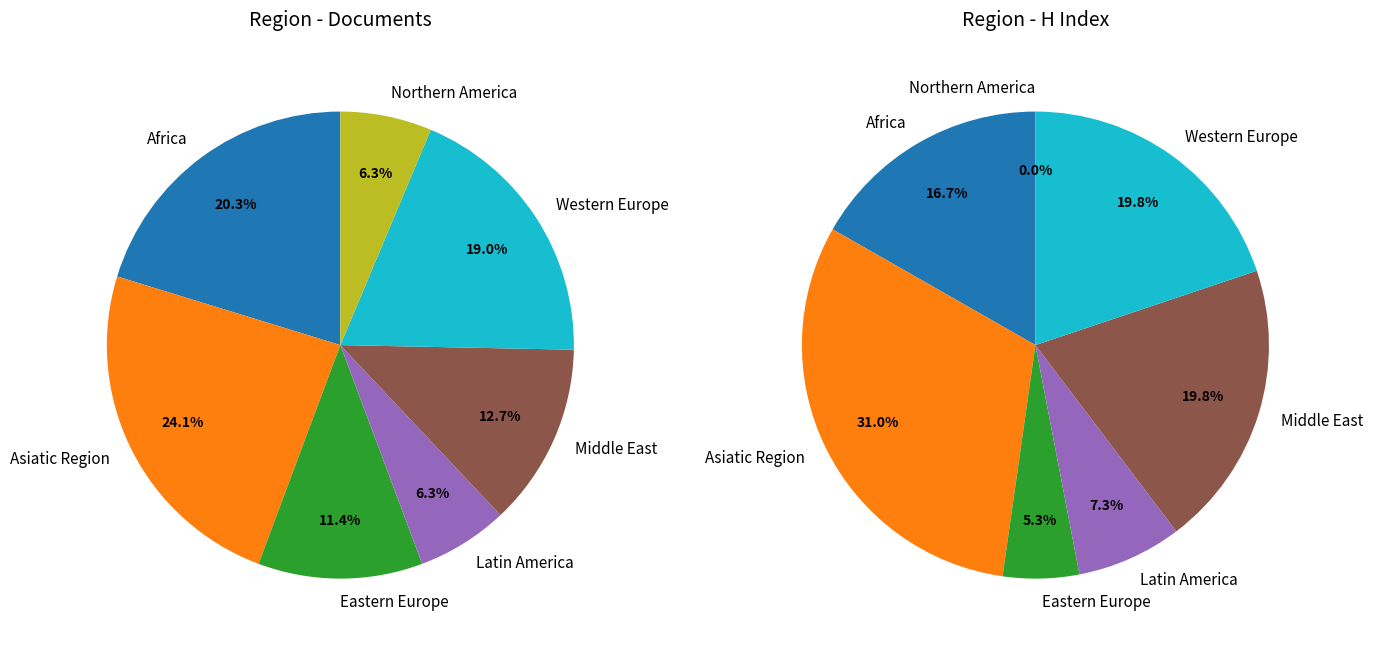

Do Latin America and Middle East together represent more than half of the pie?

No